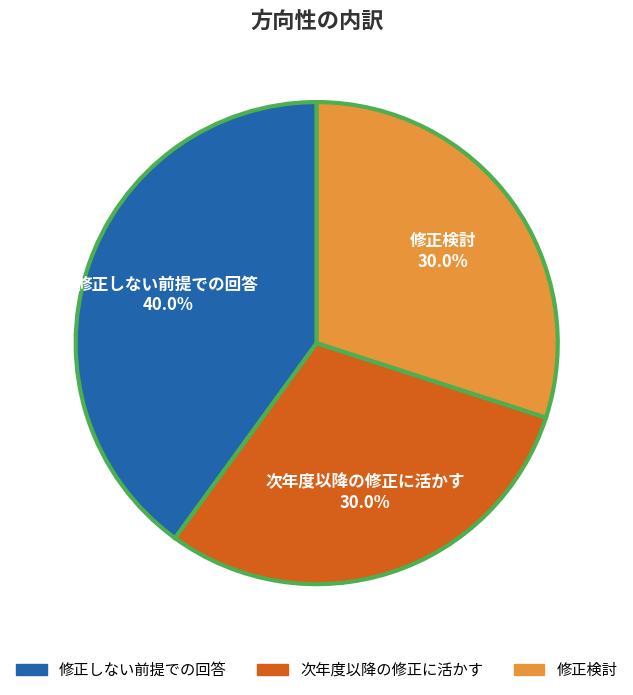

Combined, do 次年度以降の修正に活かす and 修正しない前提での回答 account for over 50%?

Yes